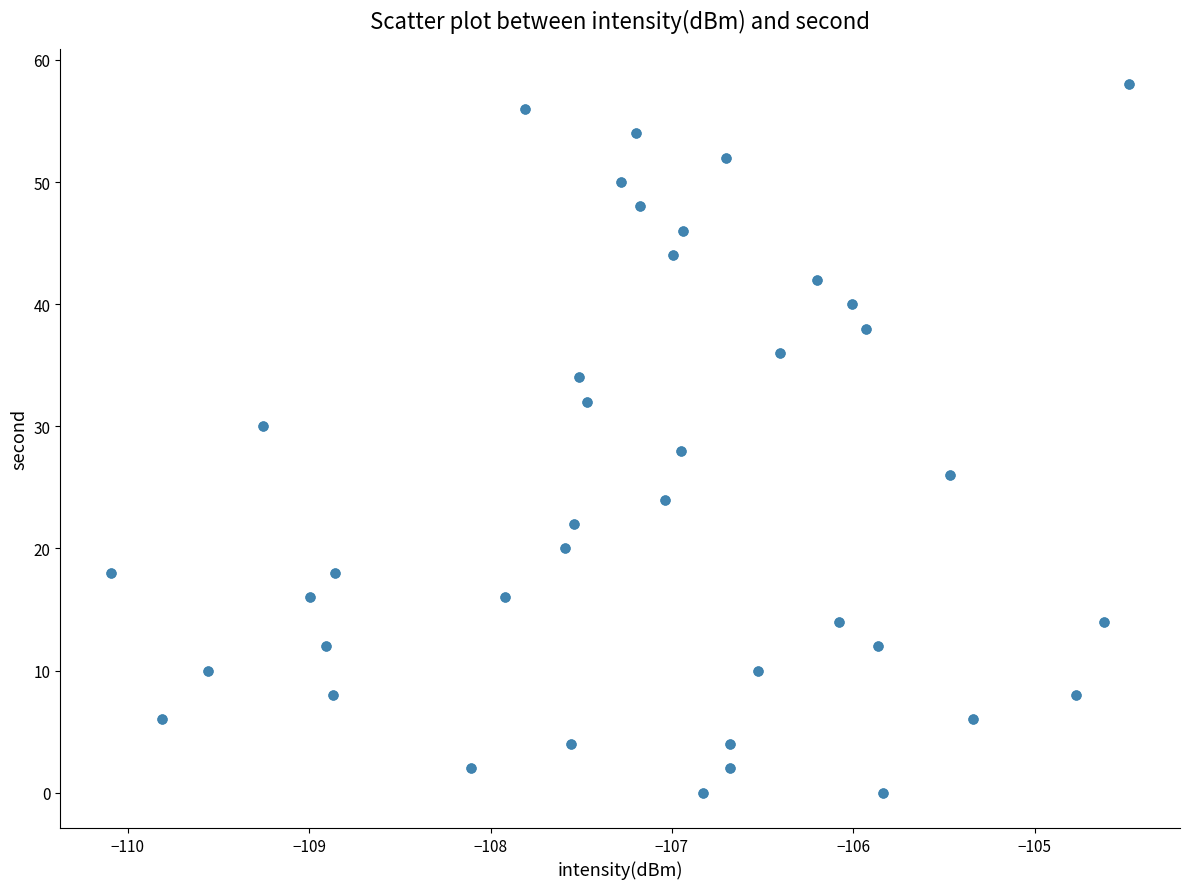

What is the range of Y values (max minus min)?

58